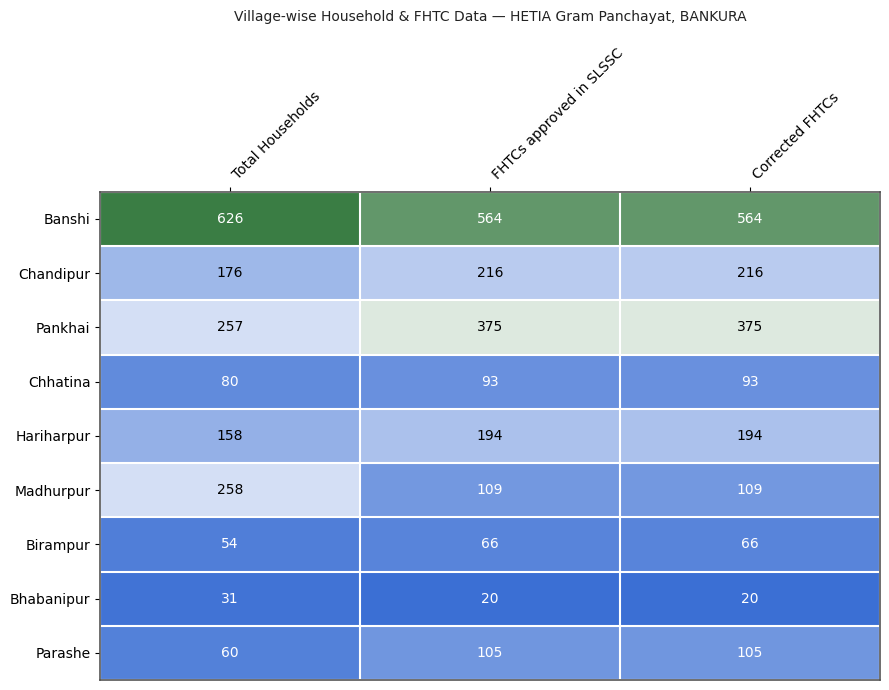

Read the Madhurpur value at Corrected FHTCs.

109